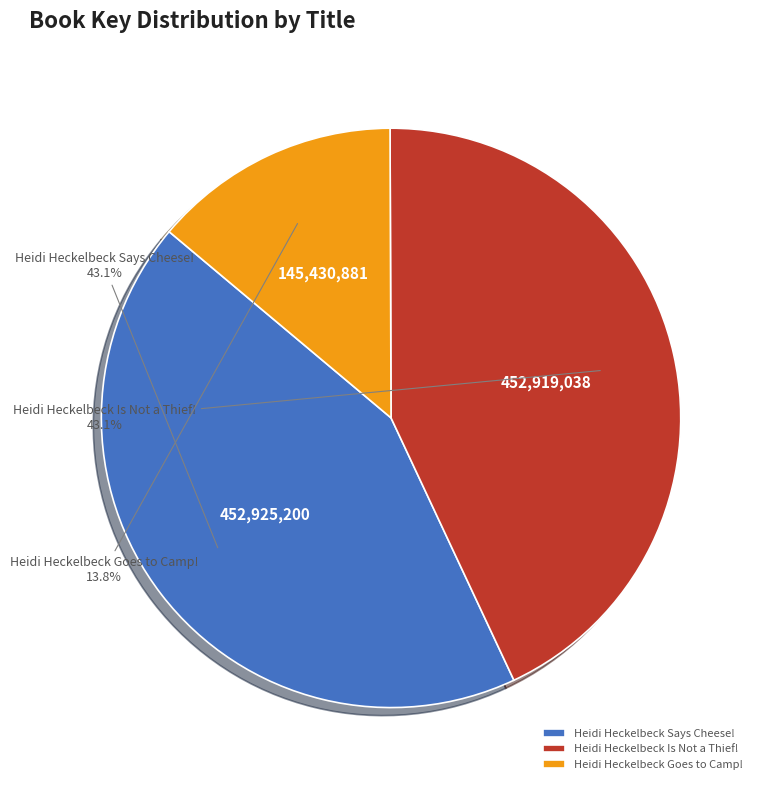

How many segments does this pie chart have?

3